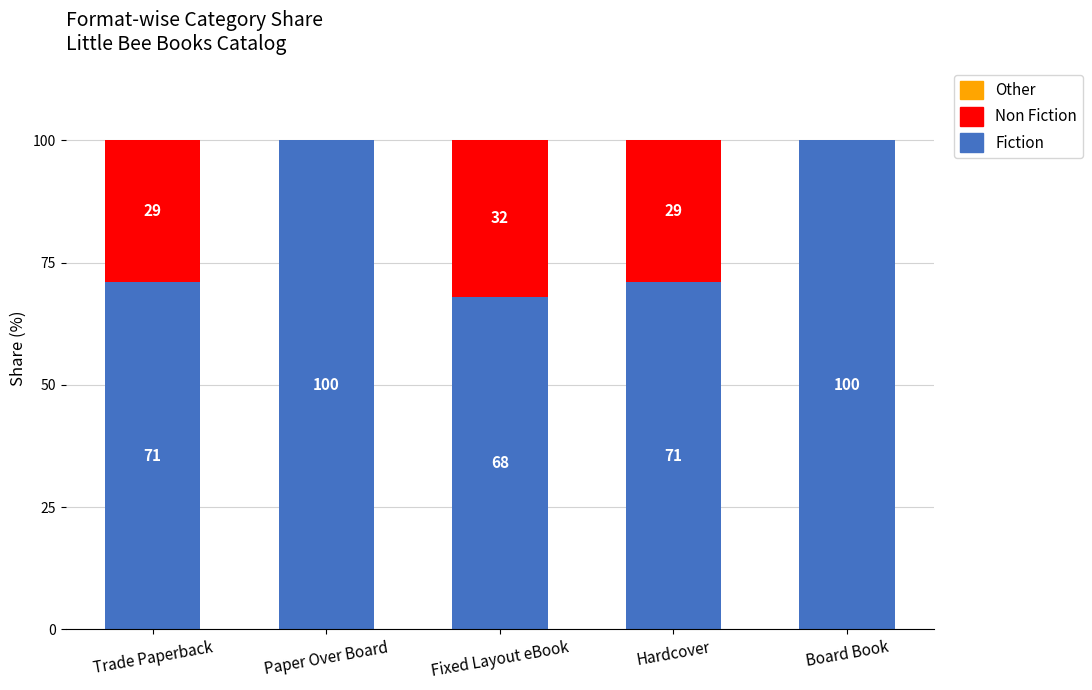

What is the maximum value for Fiction?

100